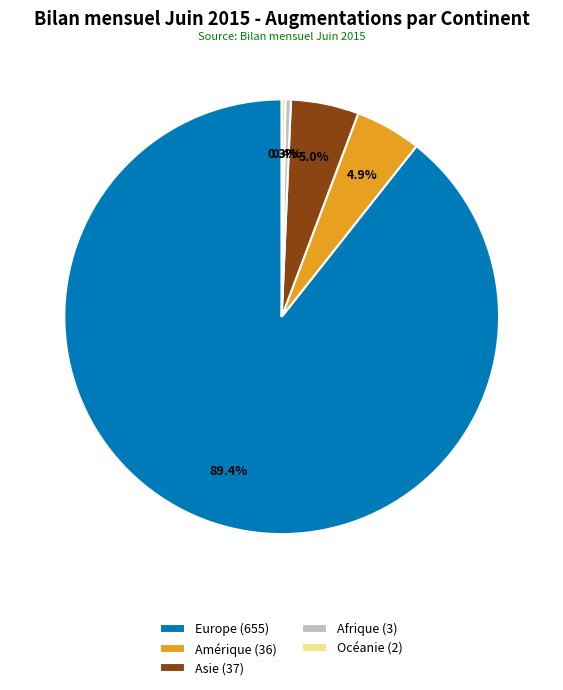

Is there any slice that represents more than half of the pie?

Yes